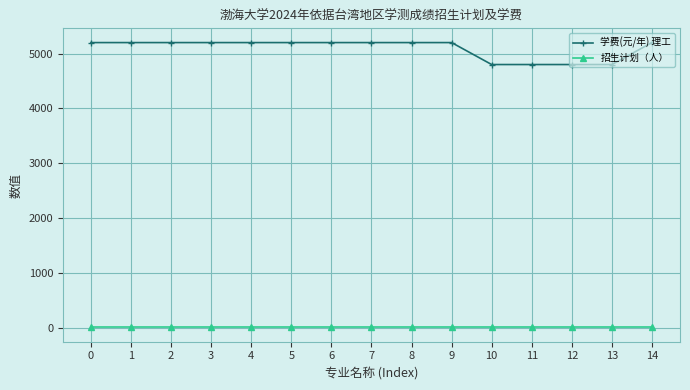

Reading right to left, transcribe all the data shown in this chart.

学费(元/年) 理工: 5200	4800	4800	4800	4800	5200	5200	5200	5200	5200	5200	5200	5200	5200	5200
招生计划（人）: 10	10	10	10	10	10	10	10	10	10	10	10	10	10	10